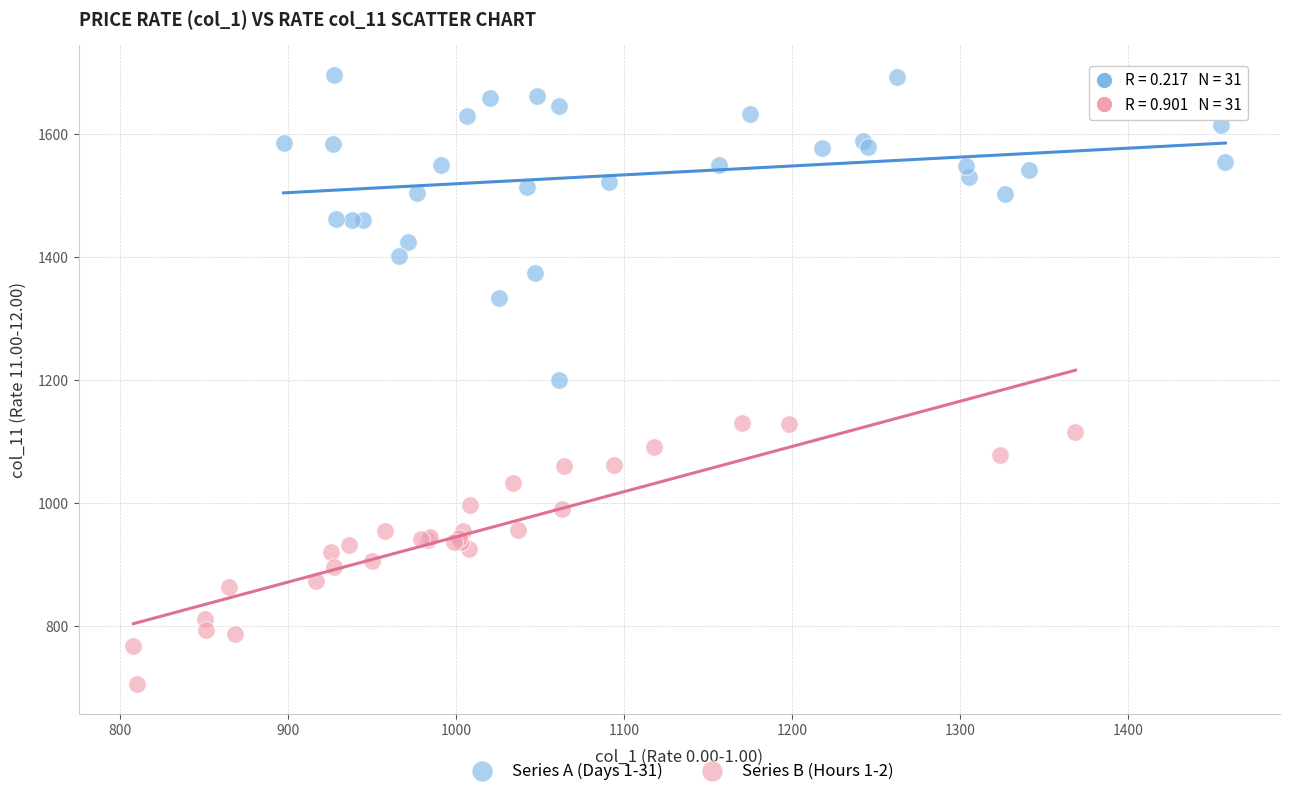

Which series reaches the minimum Y coordinate?

Series B (Hours 1-2)